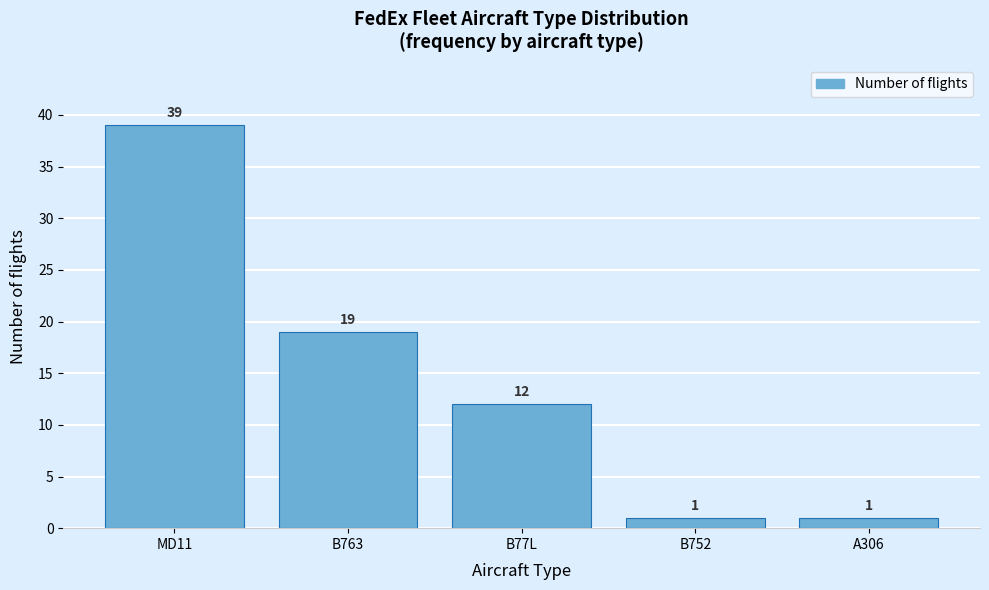

Reading left to right, list all the values displayed in this chart.

MD11=39	B763=19	B77L=12	B752=1	A306=1